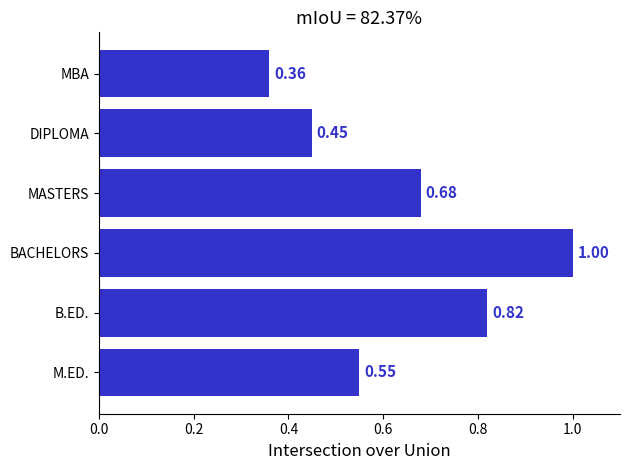

What is the sum of all values?

3.9